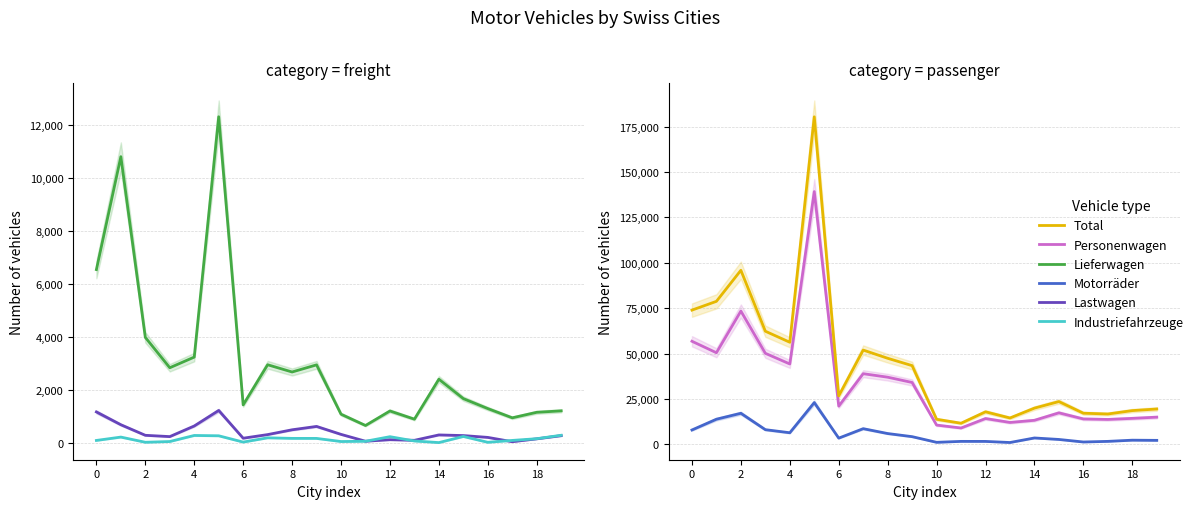

What are all the series names shown in the legend?

Lieferwagen, Lastwagen, Industriefahrzeuge, Personenwagen, Total, Motorräder